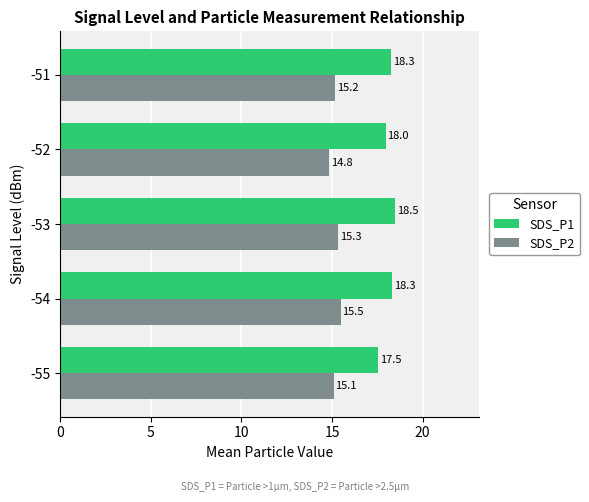

Is the value of SDS_P2 at -51 greater than the value of SDS_P1 at -53?

No